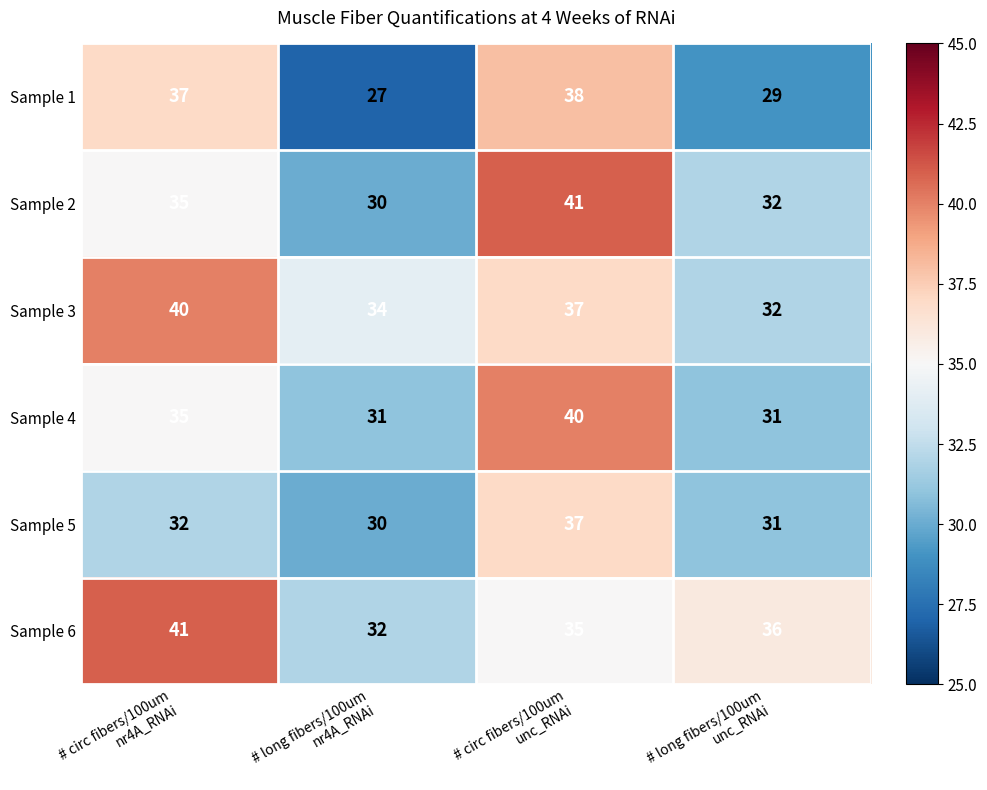

What is the difference between the maximum and minimum values in the Sample 4 series?

9